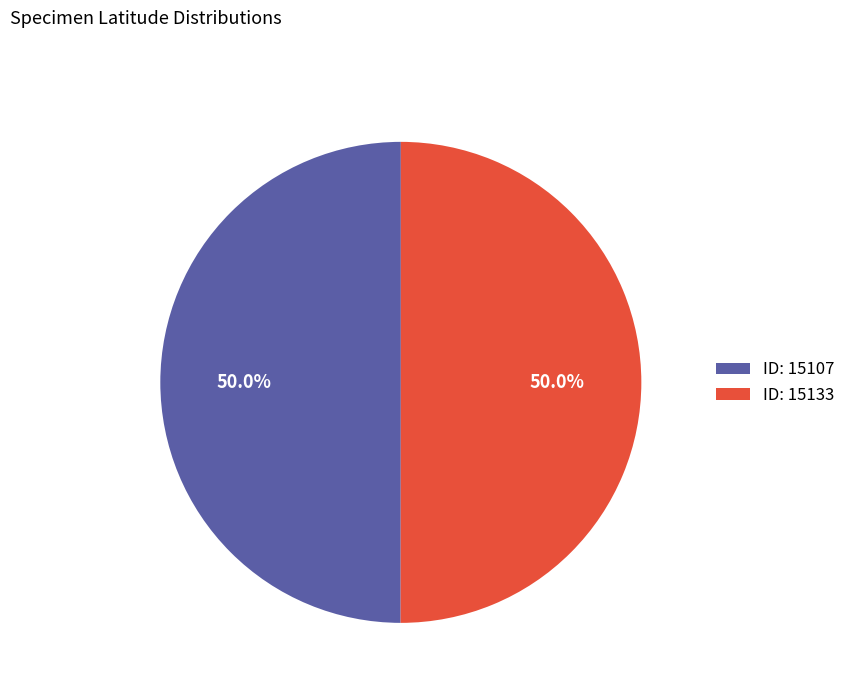

Do ID: 15107 and ID: 15133 together represent more than half of the pie?

Yes